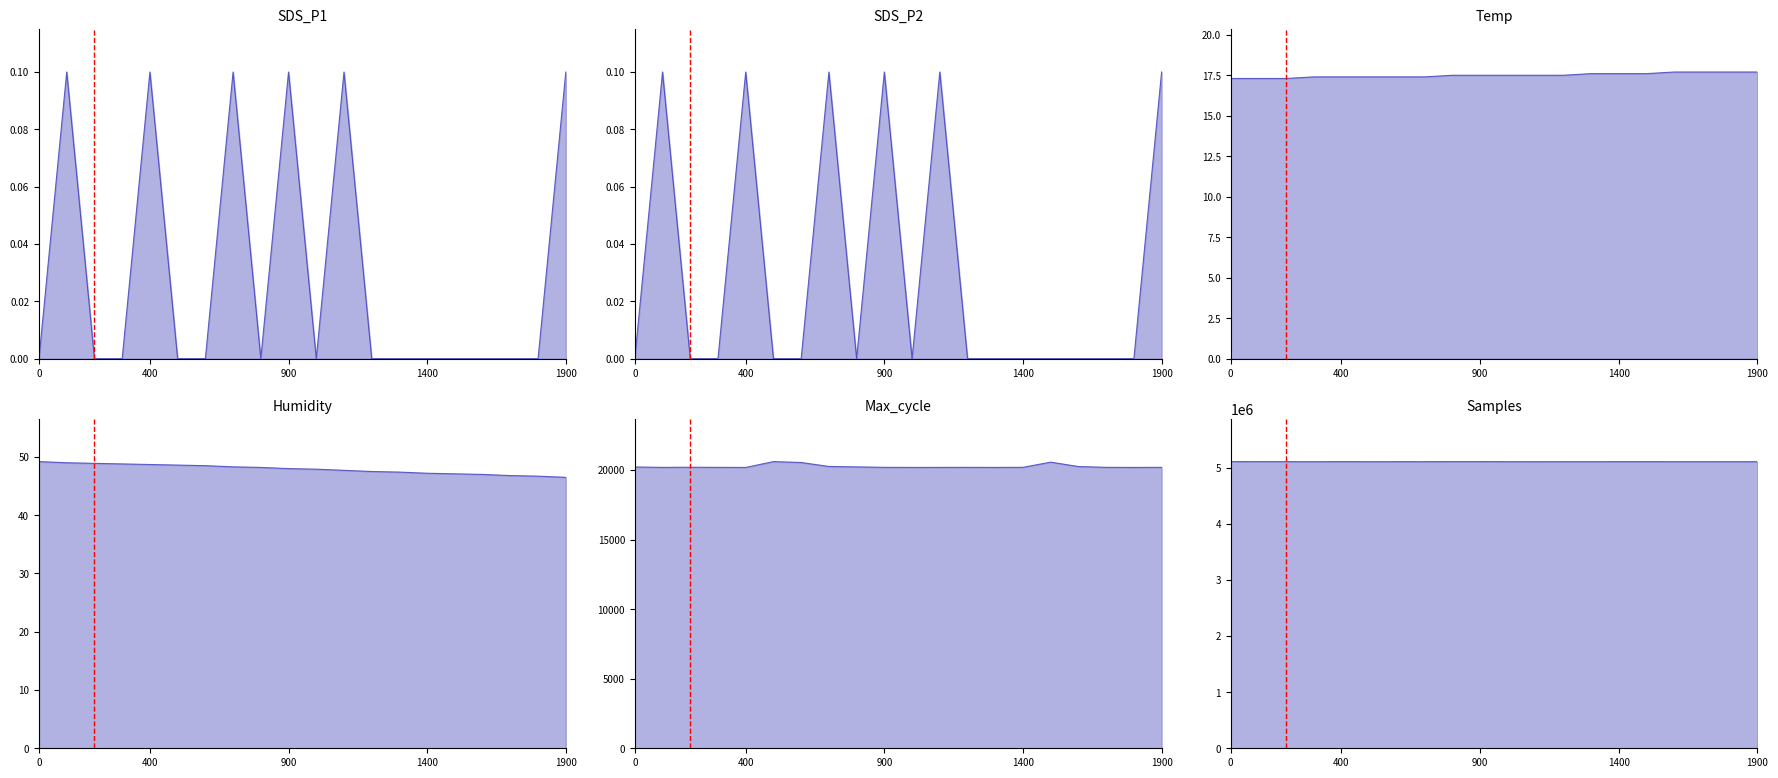

How many values in SDS_P1_line are above zero?

6